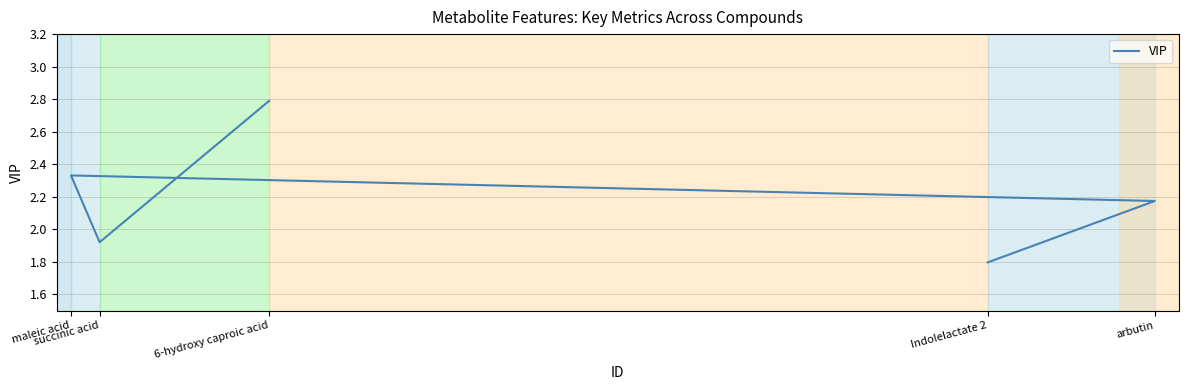

Count the number of data series in this chart.

1